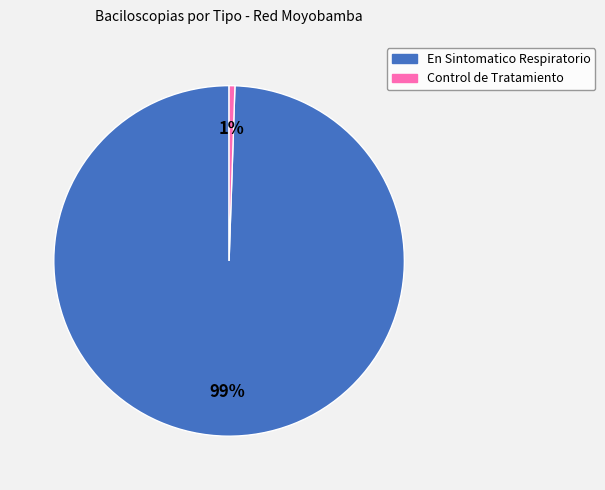

True or false: Control de Tratamiento accounts for 11% of the total.

False